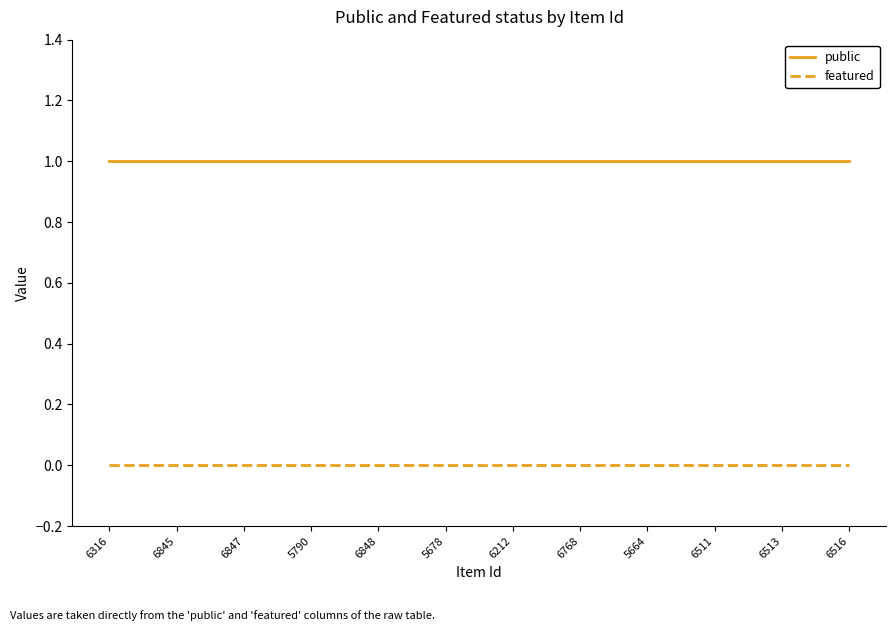

Reading left to right, what are all the values shown in this chart?

public: 1	1	1	1	1	1	1	1	1	1	1	1
featured: 0	0	0	0	0	0	0	0	0	0	0	0